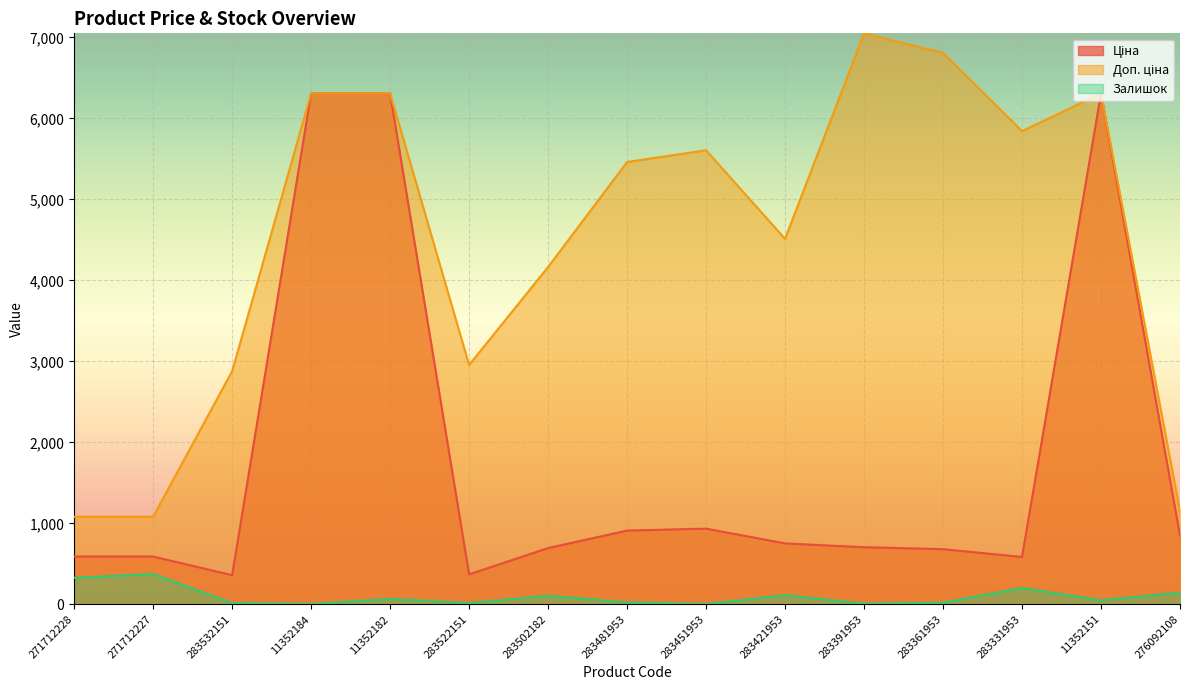

How many lines are shown in the chart?

3